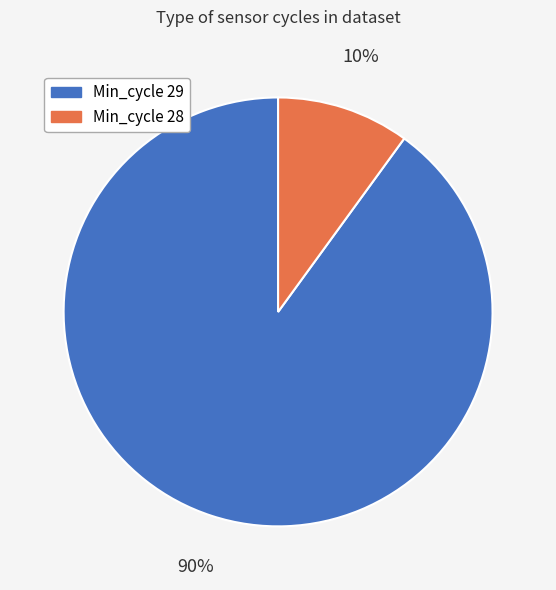

What percentage is the Min_cycle 28 slice, to the nearest percent?

10%